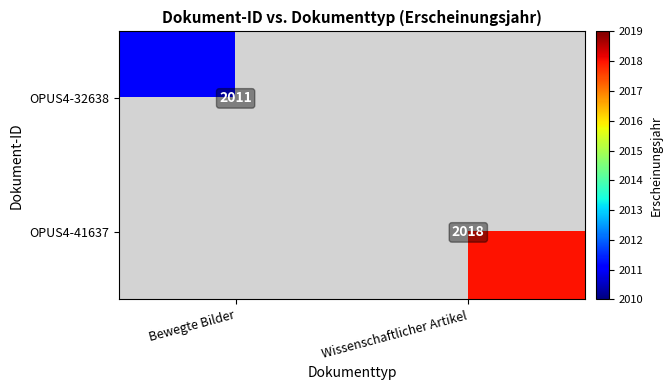

What is the total value across all series at Wissenschaftlicher Artikel?

2018